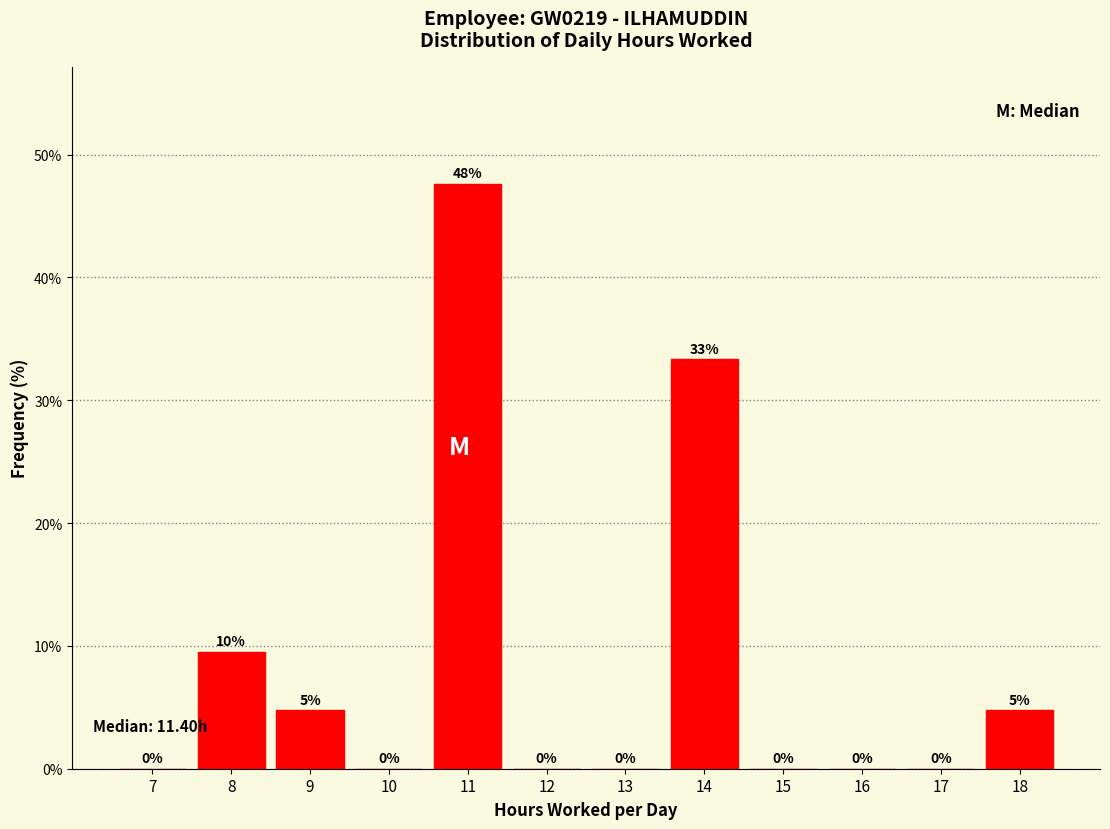

At which label is the value closest to 23?

14